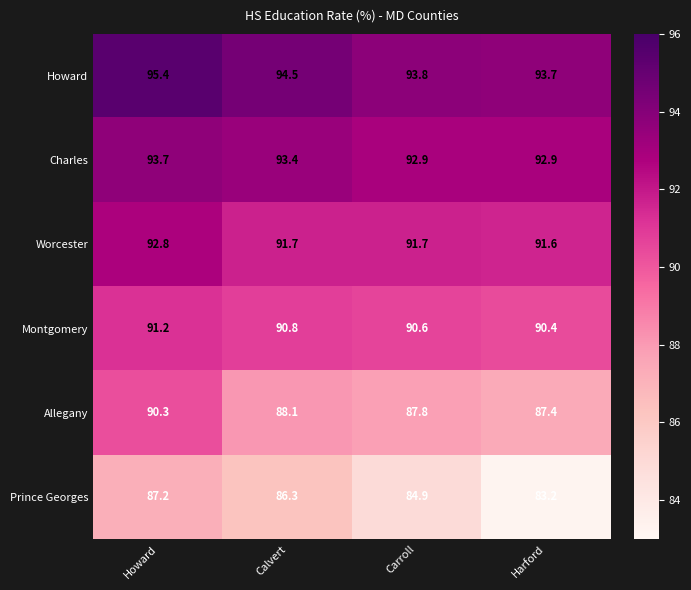

What is the total value across all series at Carroll?

541.7